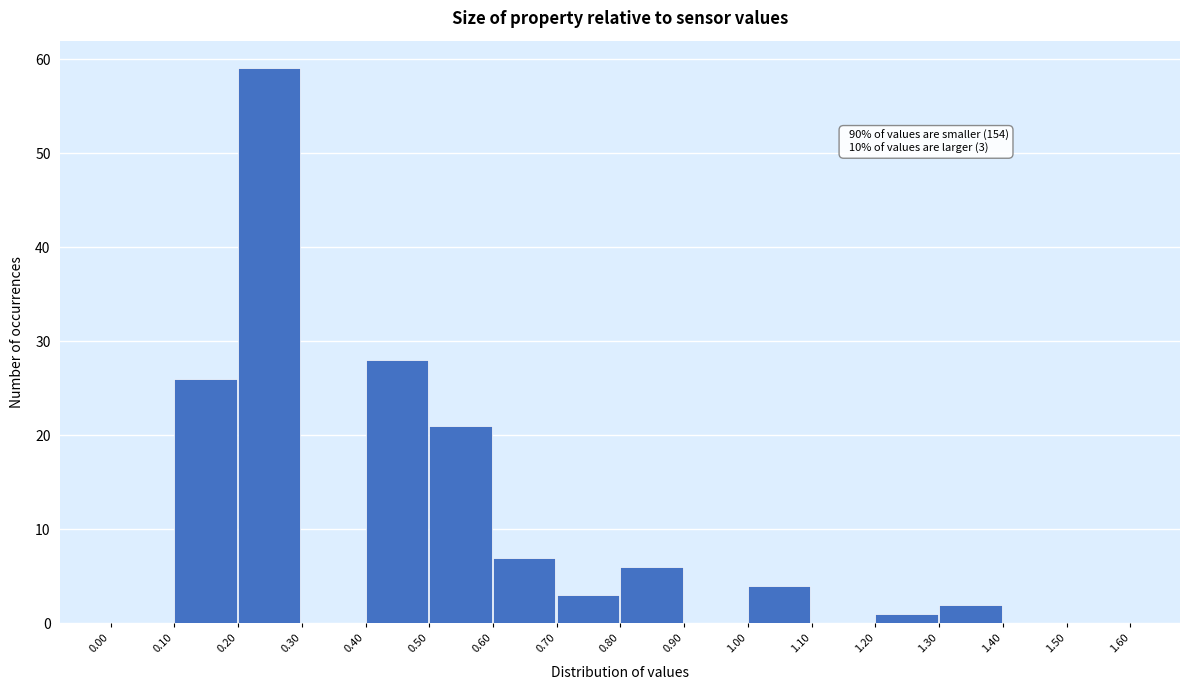

Which range on the x-axis has the tallest bar?

0.20 to 0.30